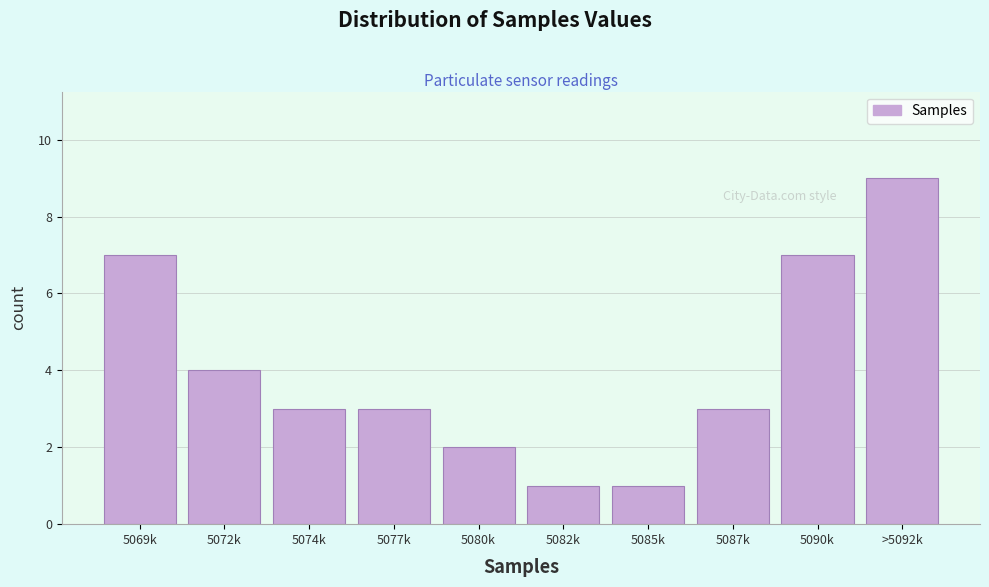

Reading right to left, transcribe all the data shown in this chart.

9	7	3	1	1	2	3	3	4	7